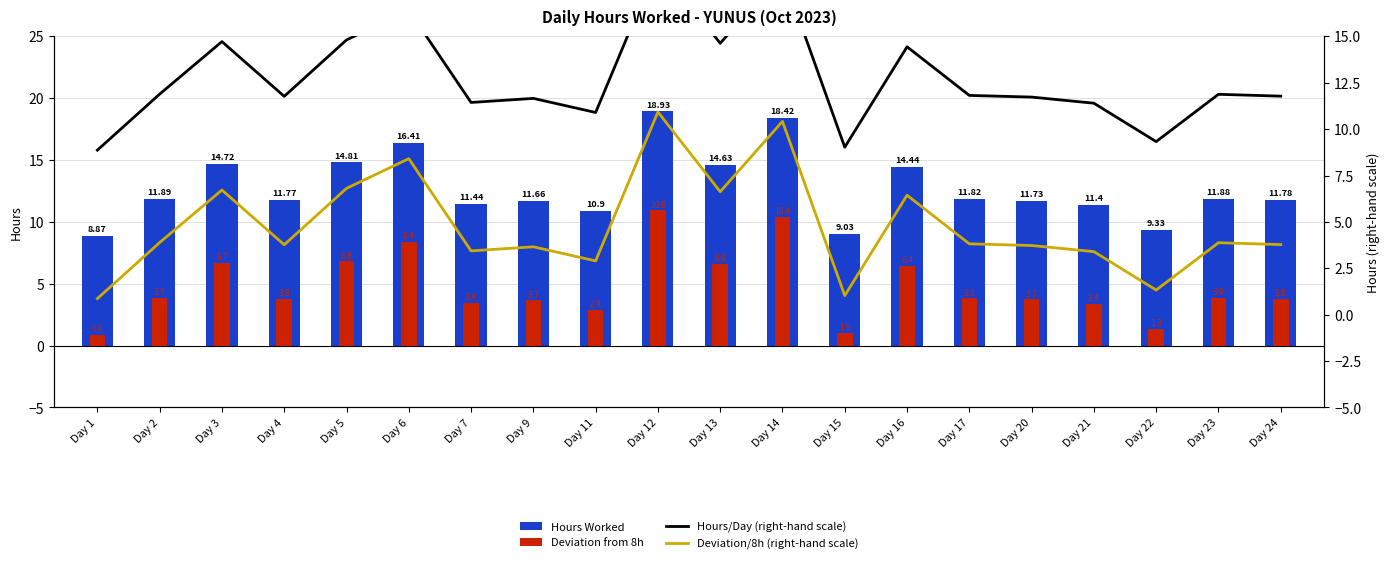

True or false: Hours Worked has a value of 14.8 at Day 5.

True